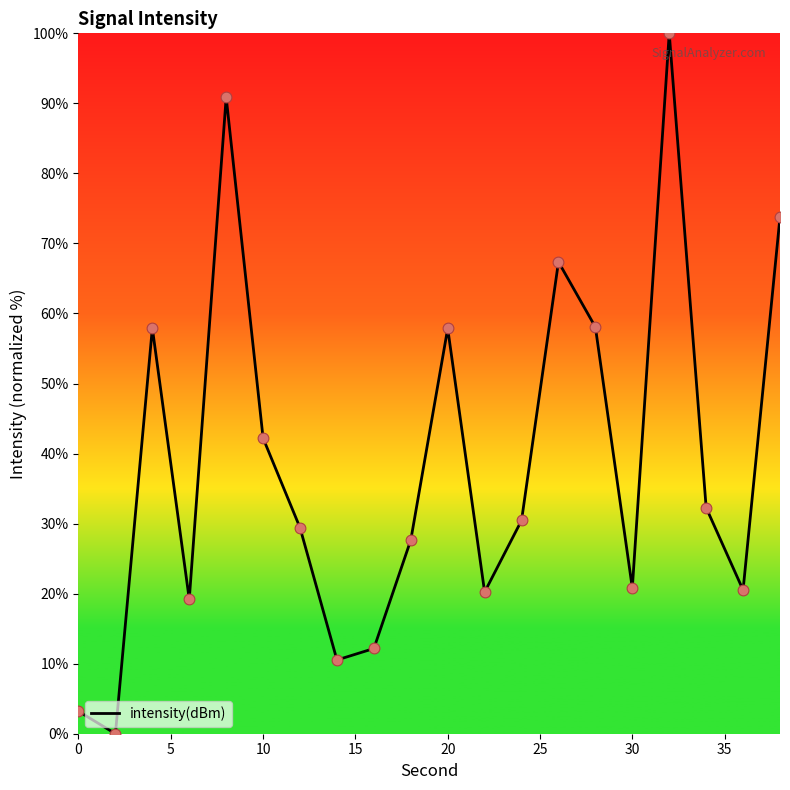

What is the difference between the maximum and minimum values?

100.0